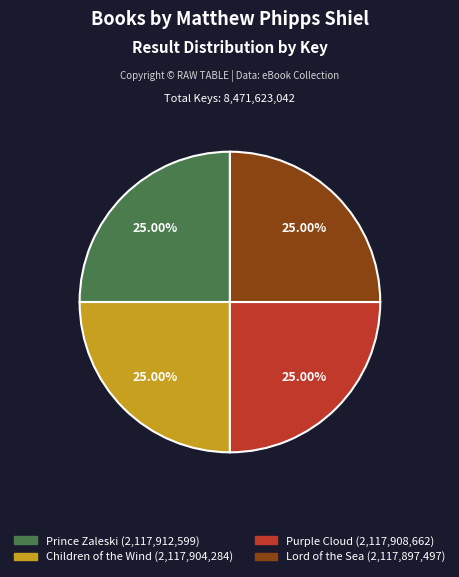

What percentage is the Purple Cloud slice, to the nearest percent?

25%